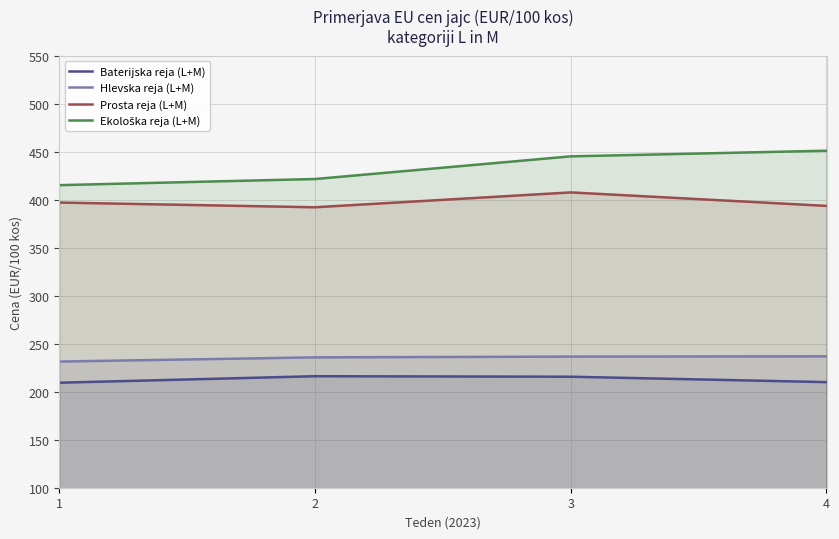

Which has a higher value, 1 or 2?

2